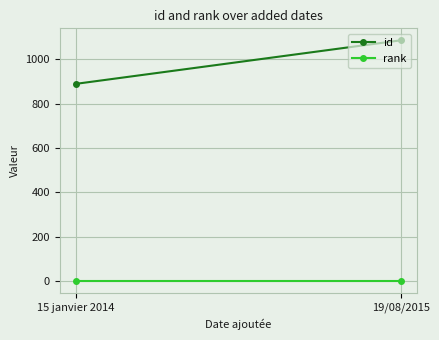

The value of rank at 19/08/2015 is 1. True or false?

False